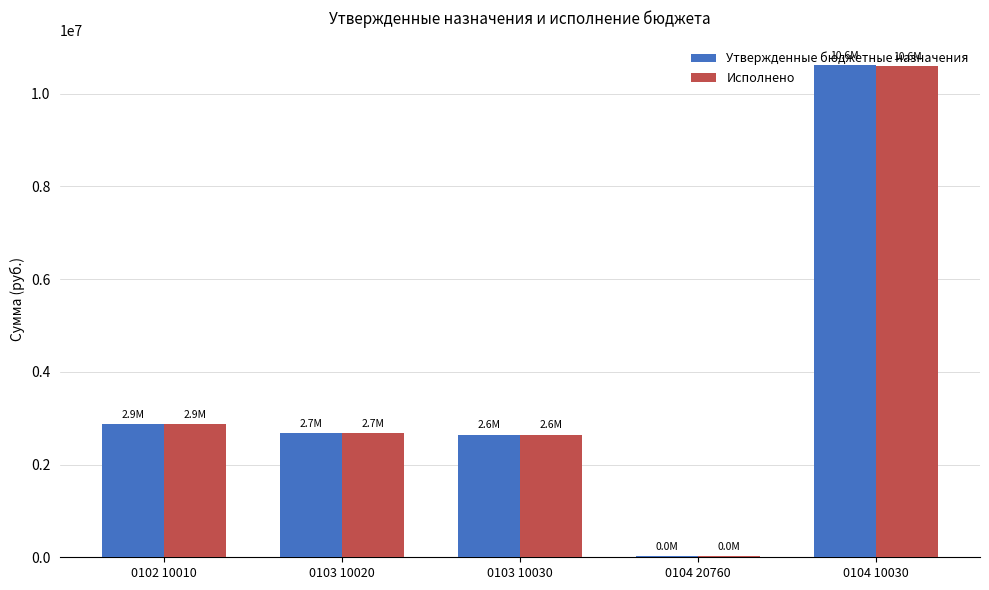

At which label does Исполнено first exceed 2679910?

0102 10010